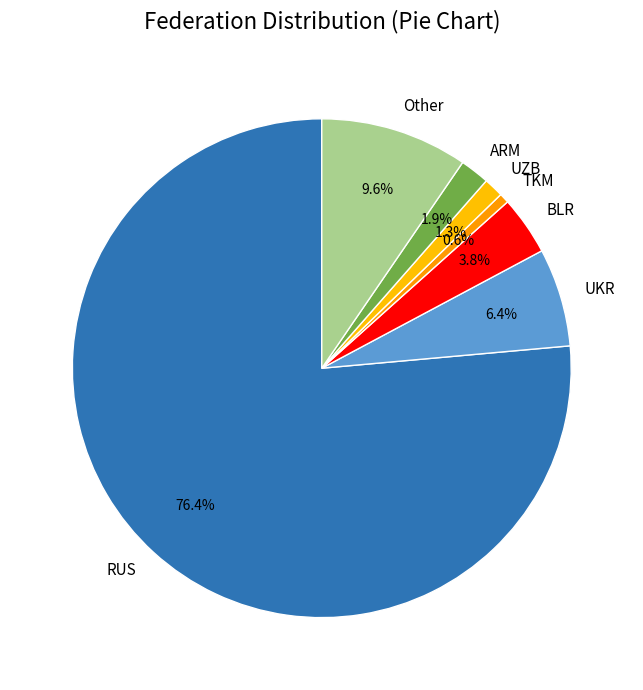

Count the number of slices in the pie.

7